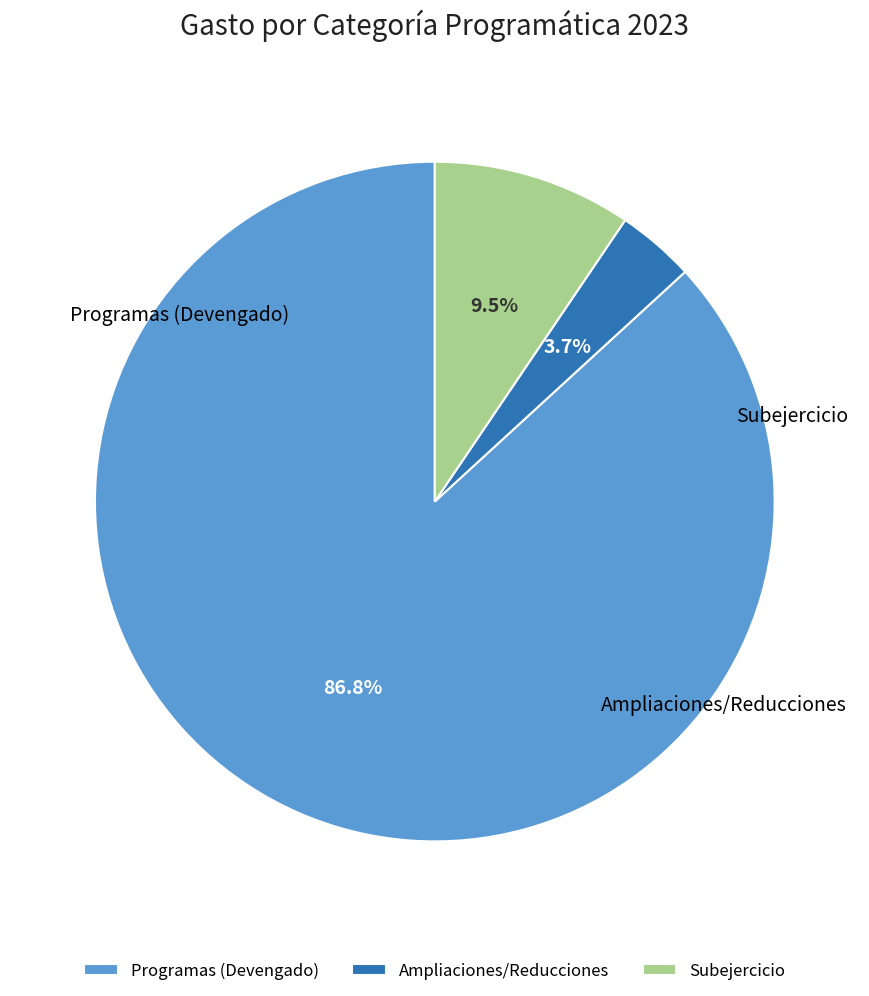

Does any single category account for the majority?

Yes